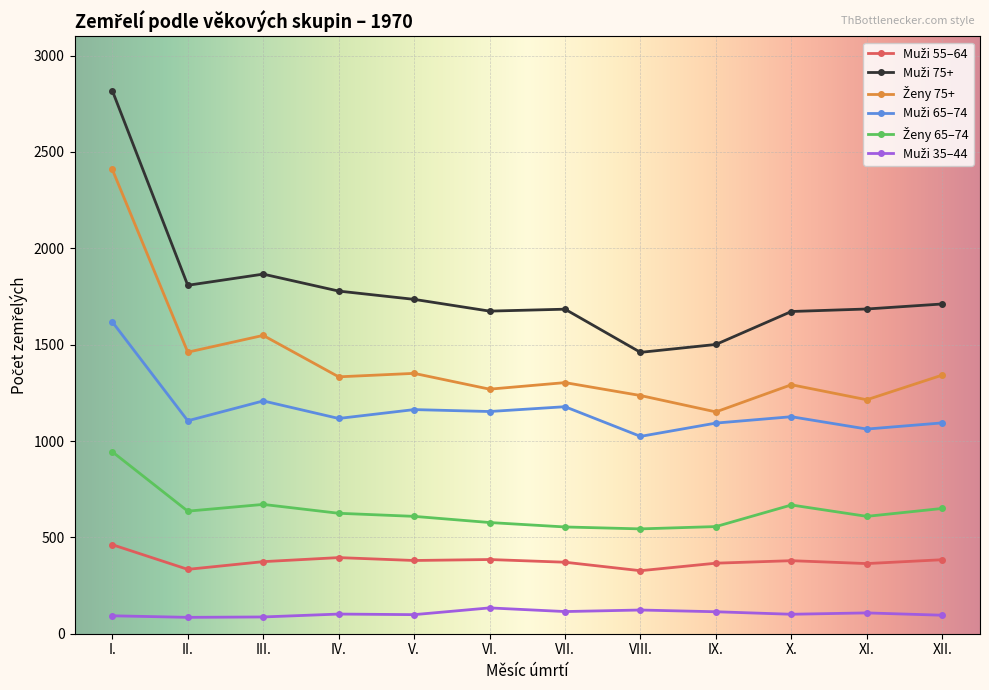

What is the difference between the highest and lowest values at V.?

1636